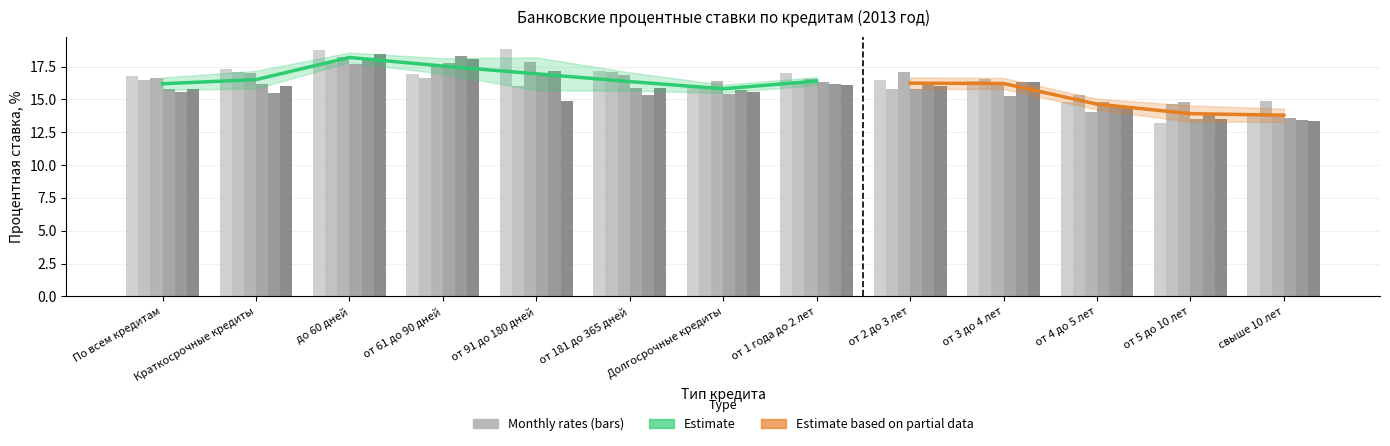

Between от 3 до 4 лет and от 2 до 3 лет, which is larger?

от 2 до 3 лет